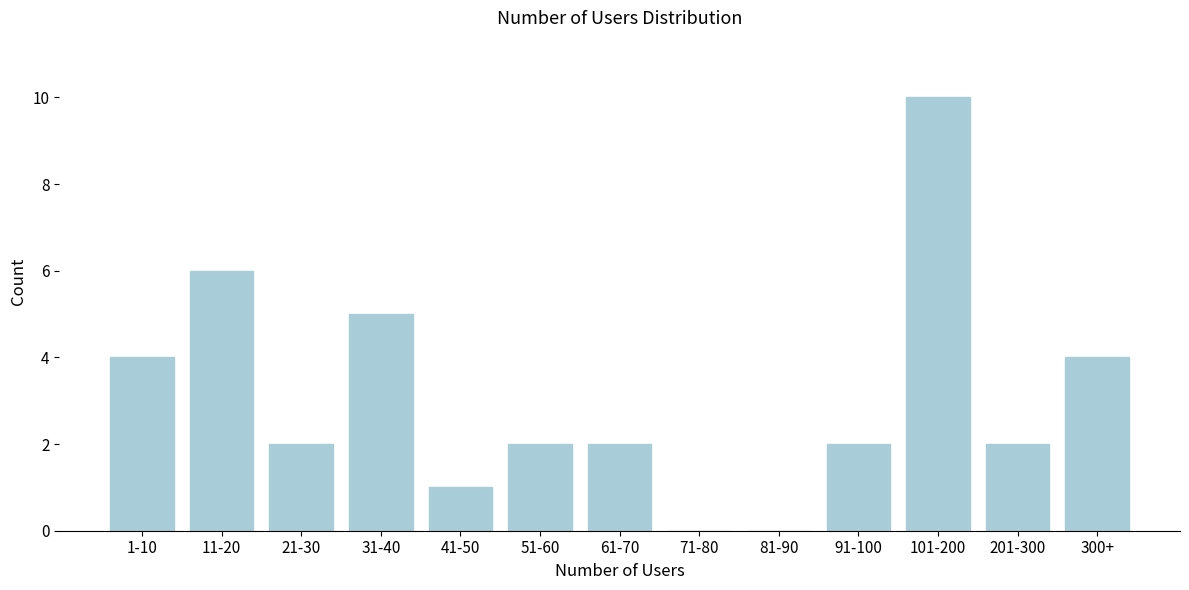

Reading left to right, transcribe all the data shown in this chart.

1-10=4	11-20=6	21-30=2	31-40=5	41-50=1	51-60=2	61-70=2	71-80=0	81-90=0	91-100=2	101-200=10	201-300=2	300+=4